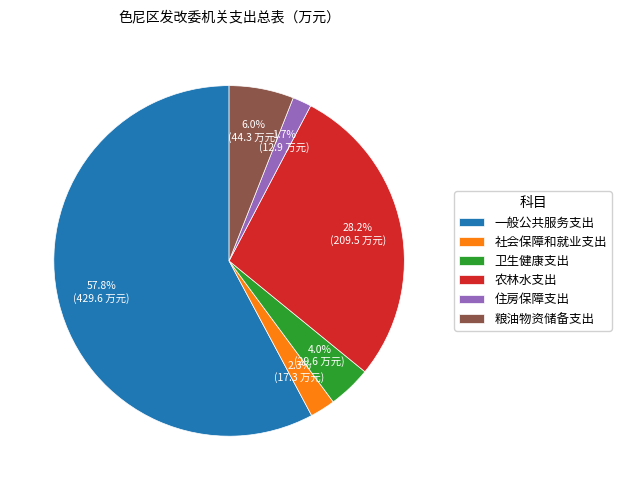

Between 农林水支出 and 社会保障和就业支出, which is larger?

农林水支出